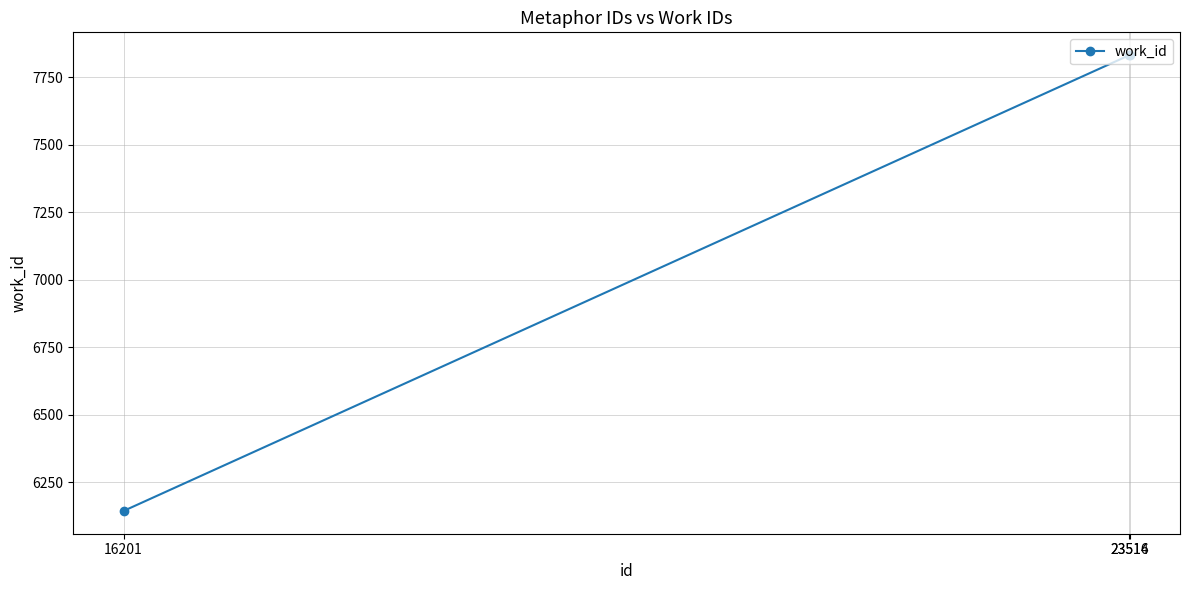

Reading left to right, transcribe all the data shown in this chart.

6144	7831	7831